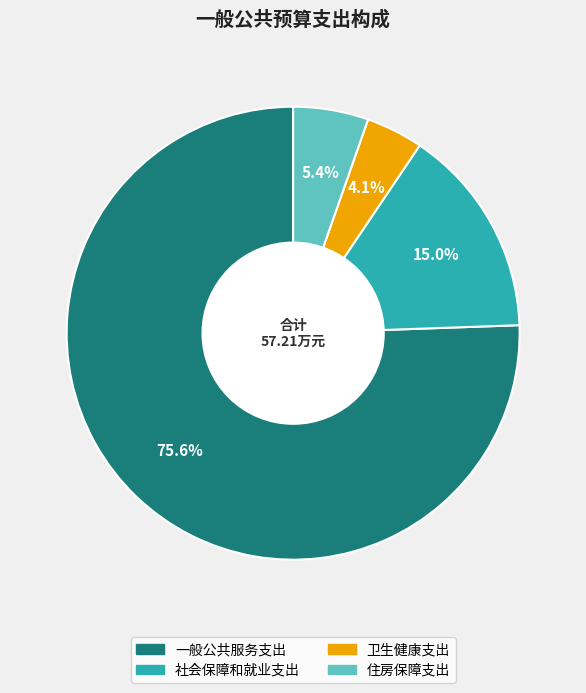

What portion of the pie excludes 住房保障支出?

94.6%